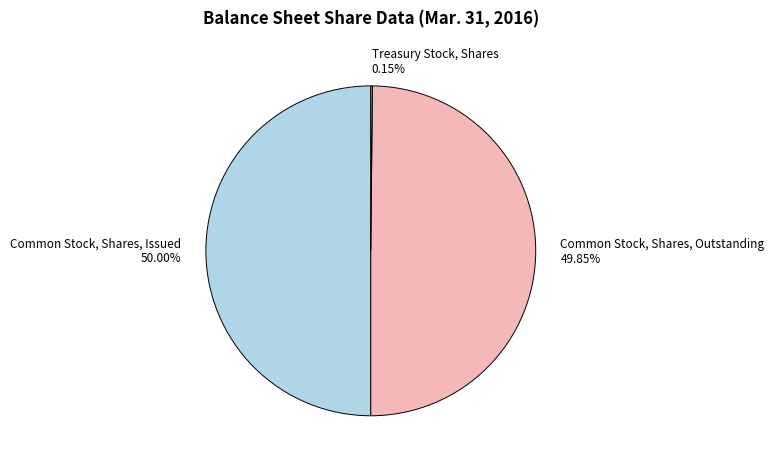

True or false: Treasury Stock, Shares accounts for 0% of the total.

True